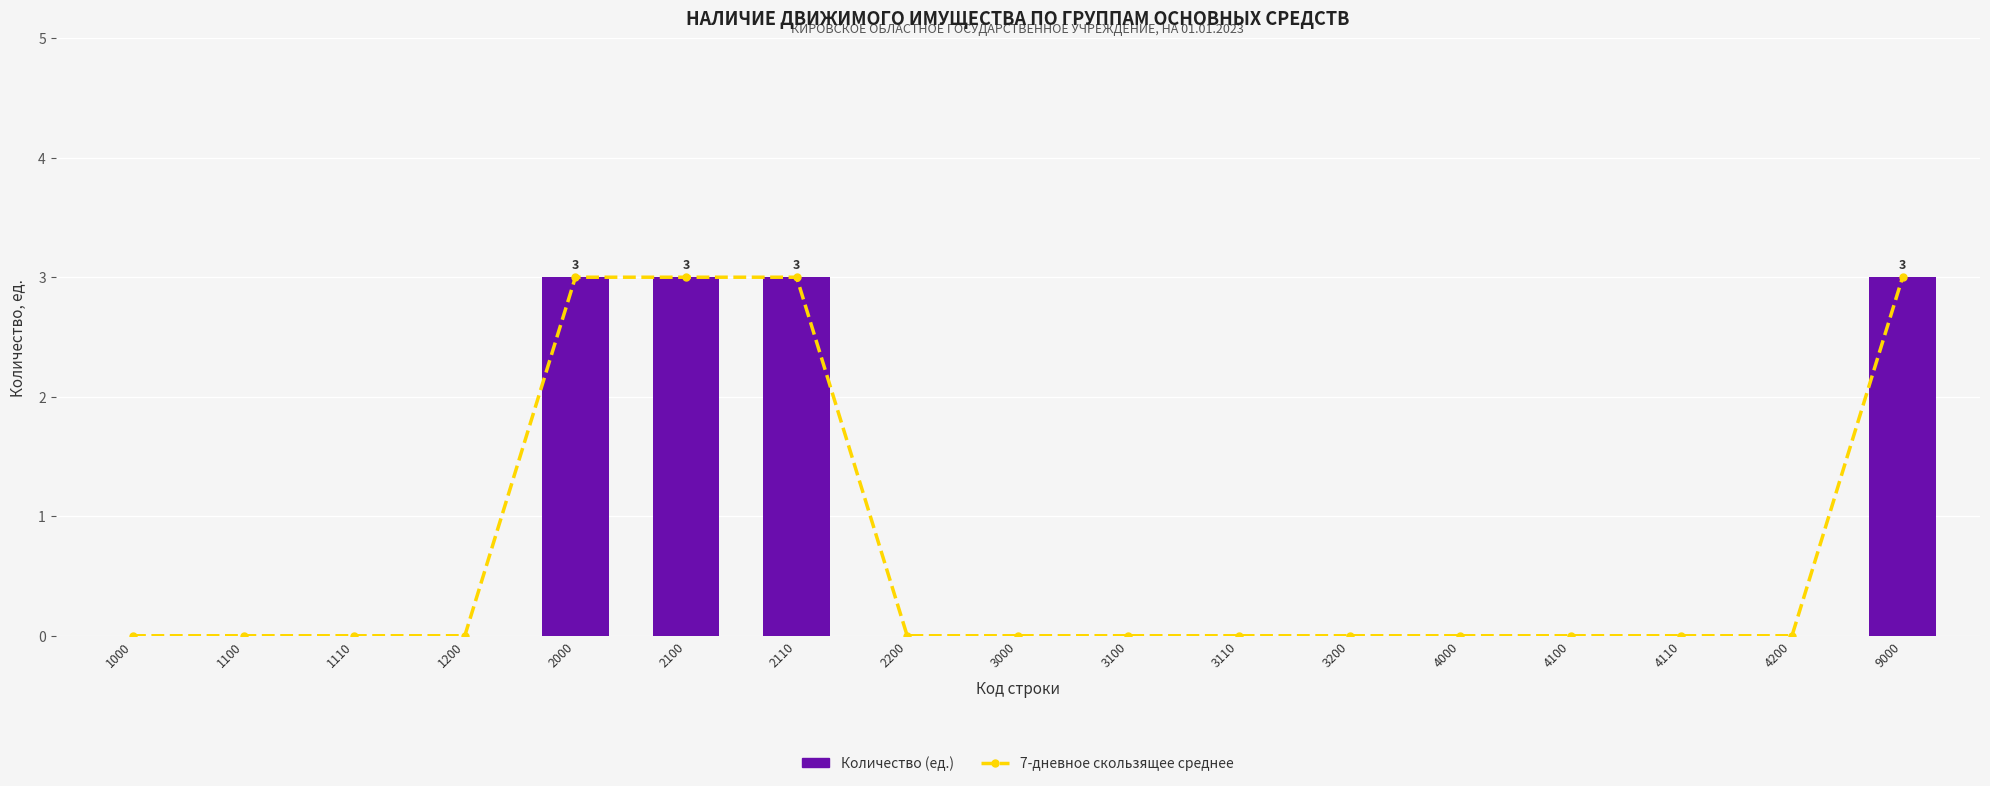

What is the difference between the maximum and second lowest values in the 7-дневное скользящее среднее series?

3